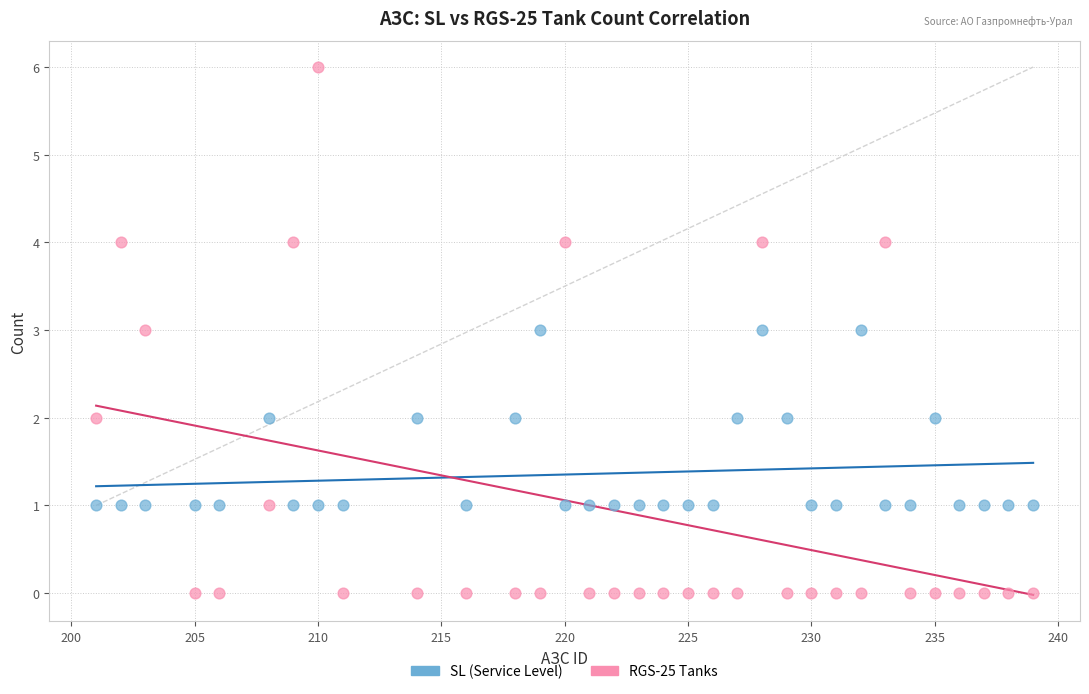

Across all data points, what is the range of Y values (max minus min)?

6